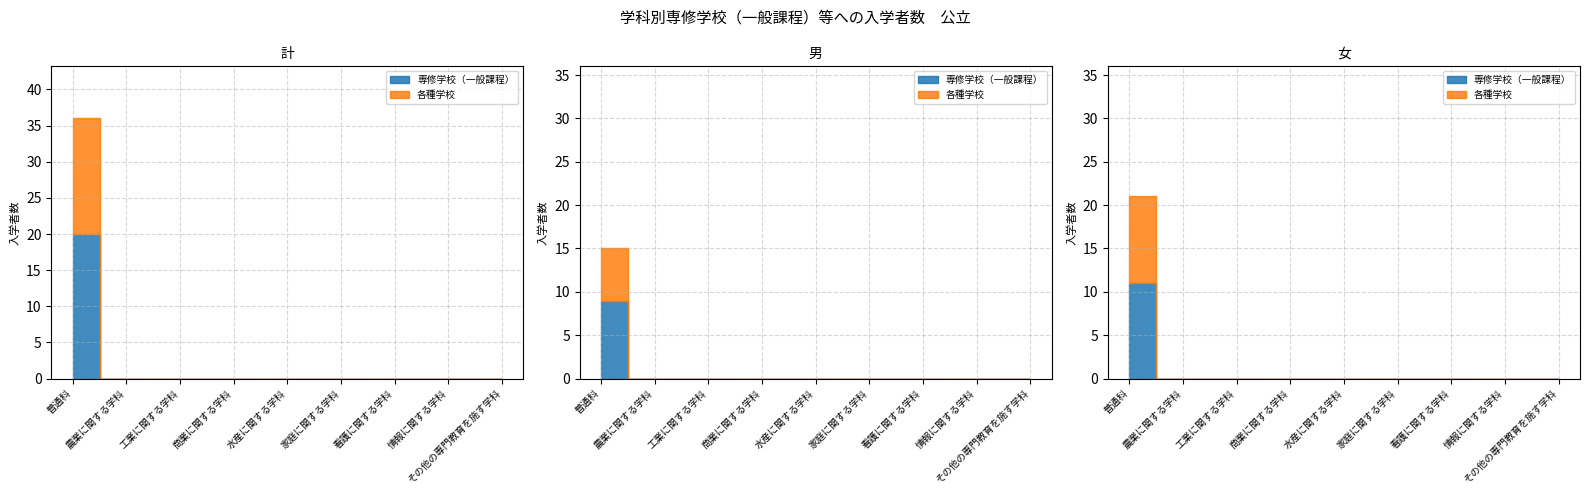

Which has a higher value, 21 or 商業に関する学科?

21